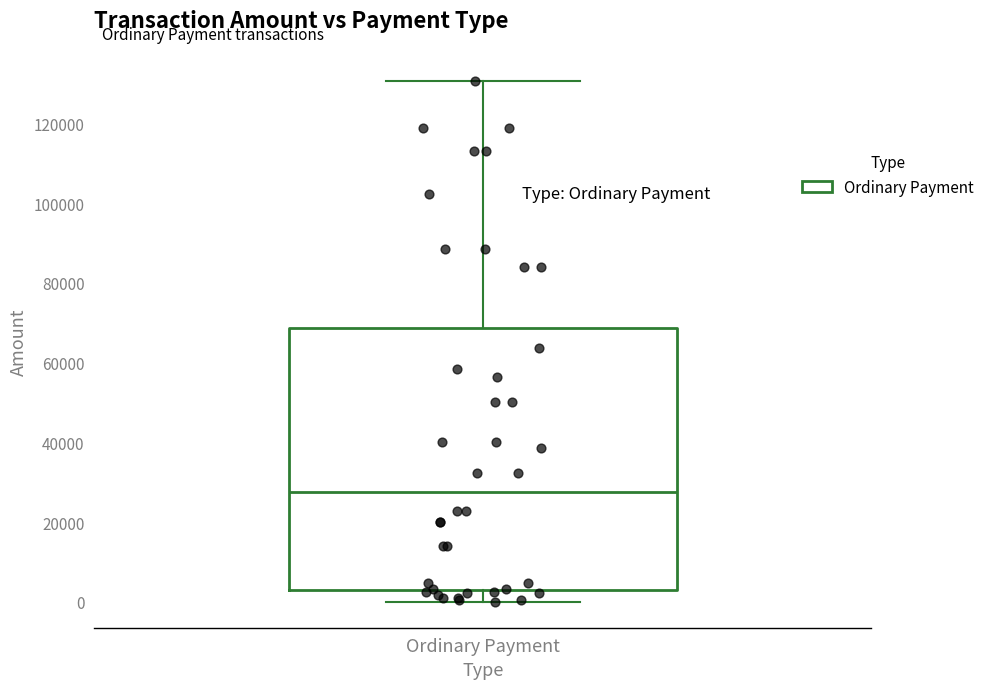

Transcribe this box plot: give where the median line is, the range the box spans, and where the two whiskers end, as read against the y-axis. The values are not printed on the chart, so give them approximately, as read against the axis.

median 28000, box 2000 to 68000, whiskers 0 to 130000